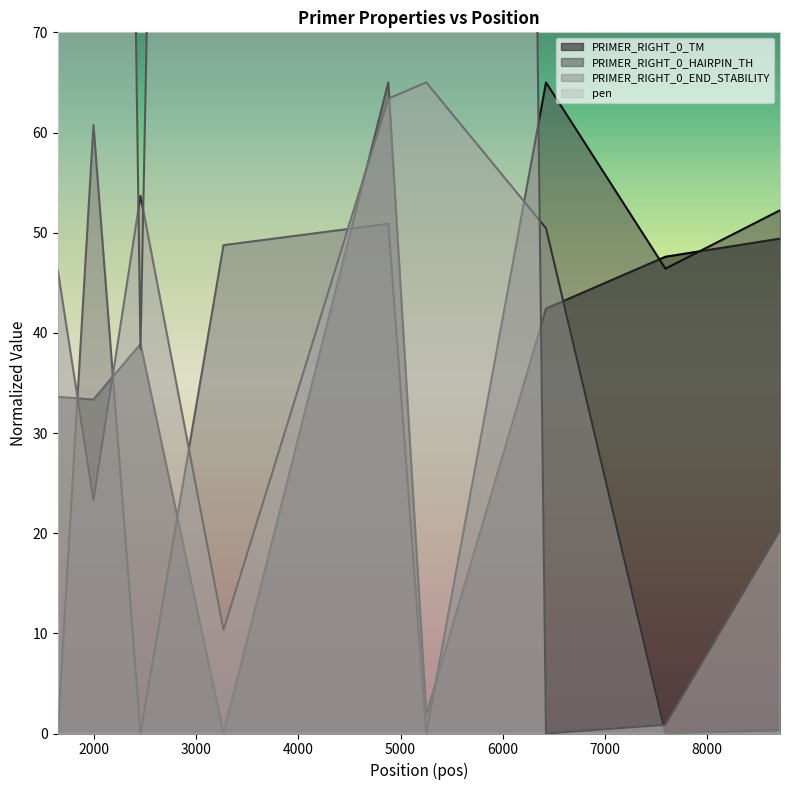

Is the value of PRIMER_RIGHT_0_TM at 6423 greater than the value of PRIMER_RIGHT_0_END_STABILITY at 3268?

Yes